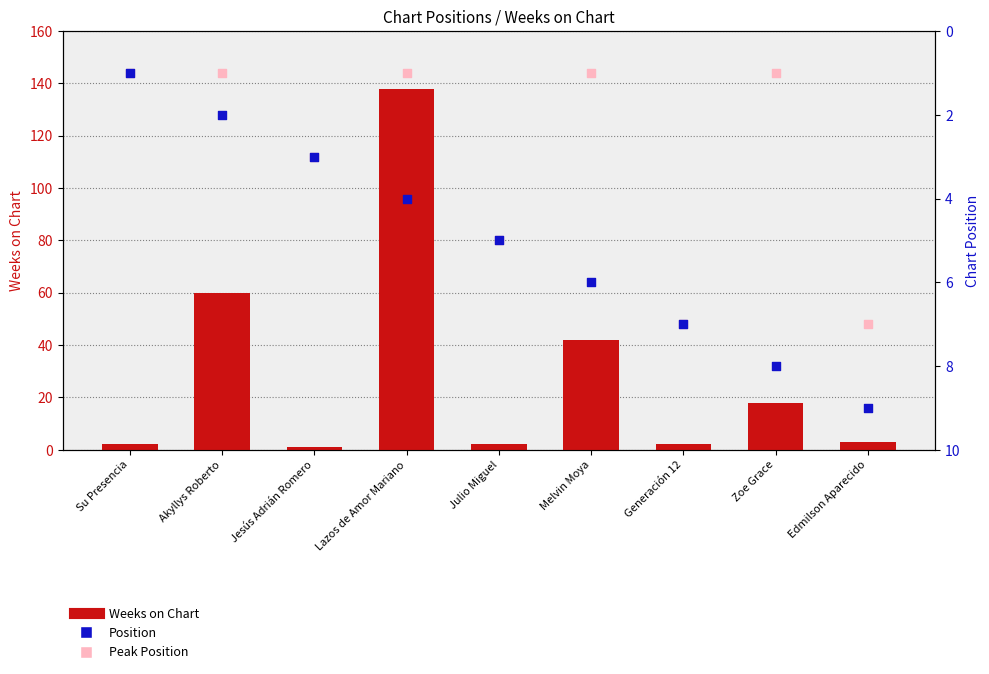

What are all the series names shown in the legend?

Weeks on Chart, Position, Peak Position